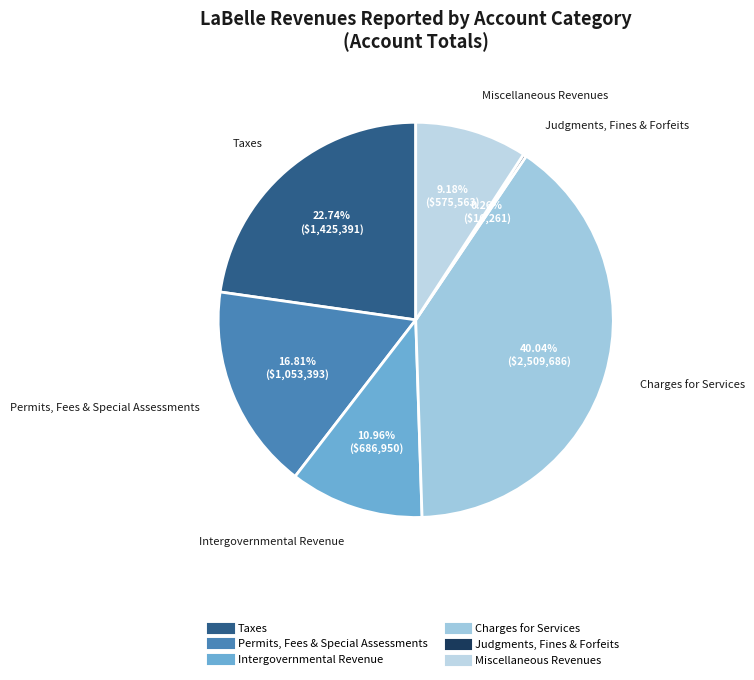

To the nearest percent, what is the difference between the largest and smallest slice percentages?

40%